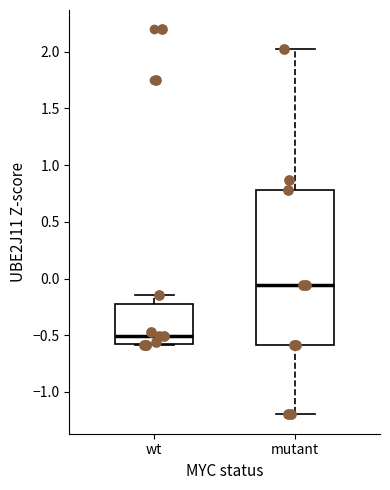

Reading left to right, read every box against the y-axis: the position of its median line, the range the box covers, and the ends of its whiskers. The values are not printed on the chart, so give them approximately, as read against the axis.

wt: median -0.50, box -0.60 to -0.25, whiskers -0.60 to -0.15
mutant: median -0.05, box -0.60 to 0.80, whiskers -1.20 to 2.00